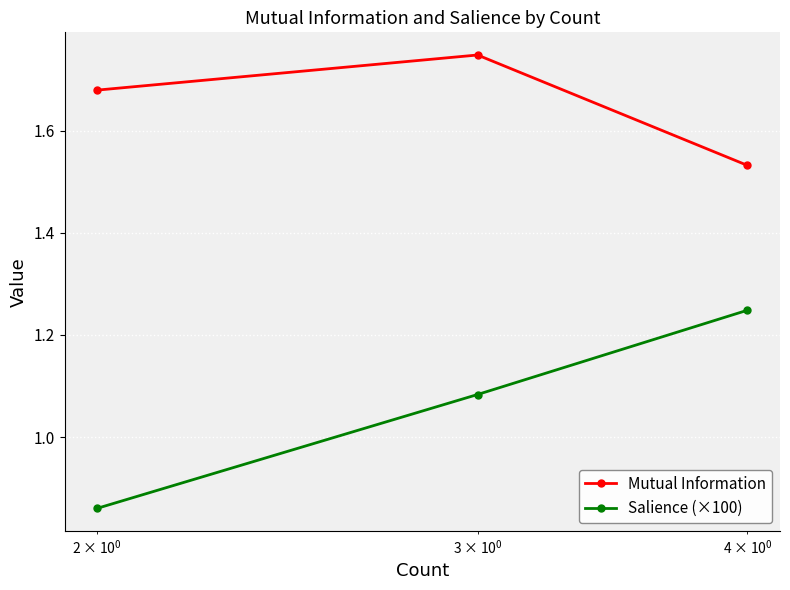

At how many categories does at least one series exceed 1?

3